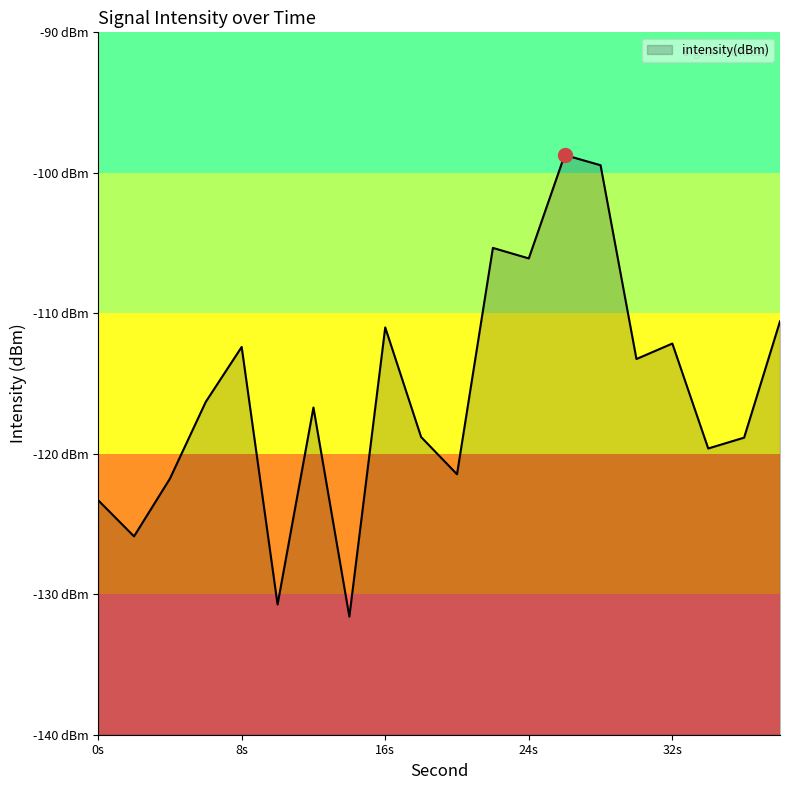

Where does the data first go above -116?

8s